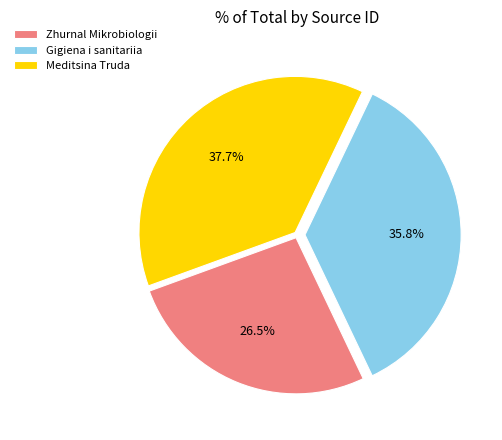

What percentage is NOT represented by Zhurnal Mikrobiologii?

73.5%